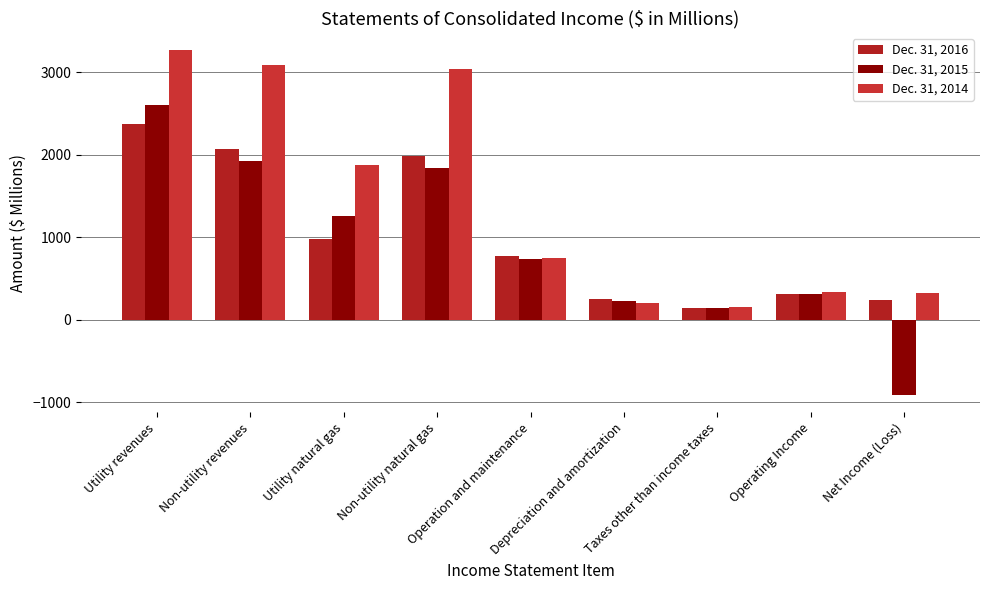

At Utility natural gas, list the series in order from smallest to largest.

Dec. 31, 2016, Dec. 31, 2015, Dec. 31, 2014